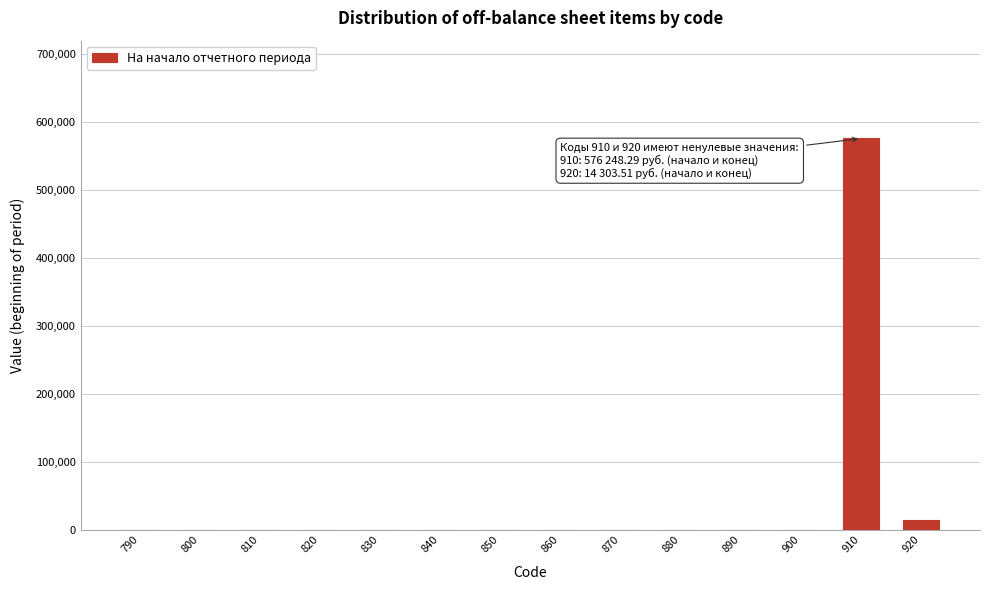

Reading left to right, what are all the values shown in this chart?

790=0.0	800=0.0	810=0.0	820=0.0	830=0.0	840=0.0	850=0.0	860=0.0	870=0.0	880=0.0	890=0.0	900=0.0	910=576248.3	920=14303.5